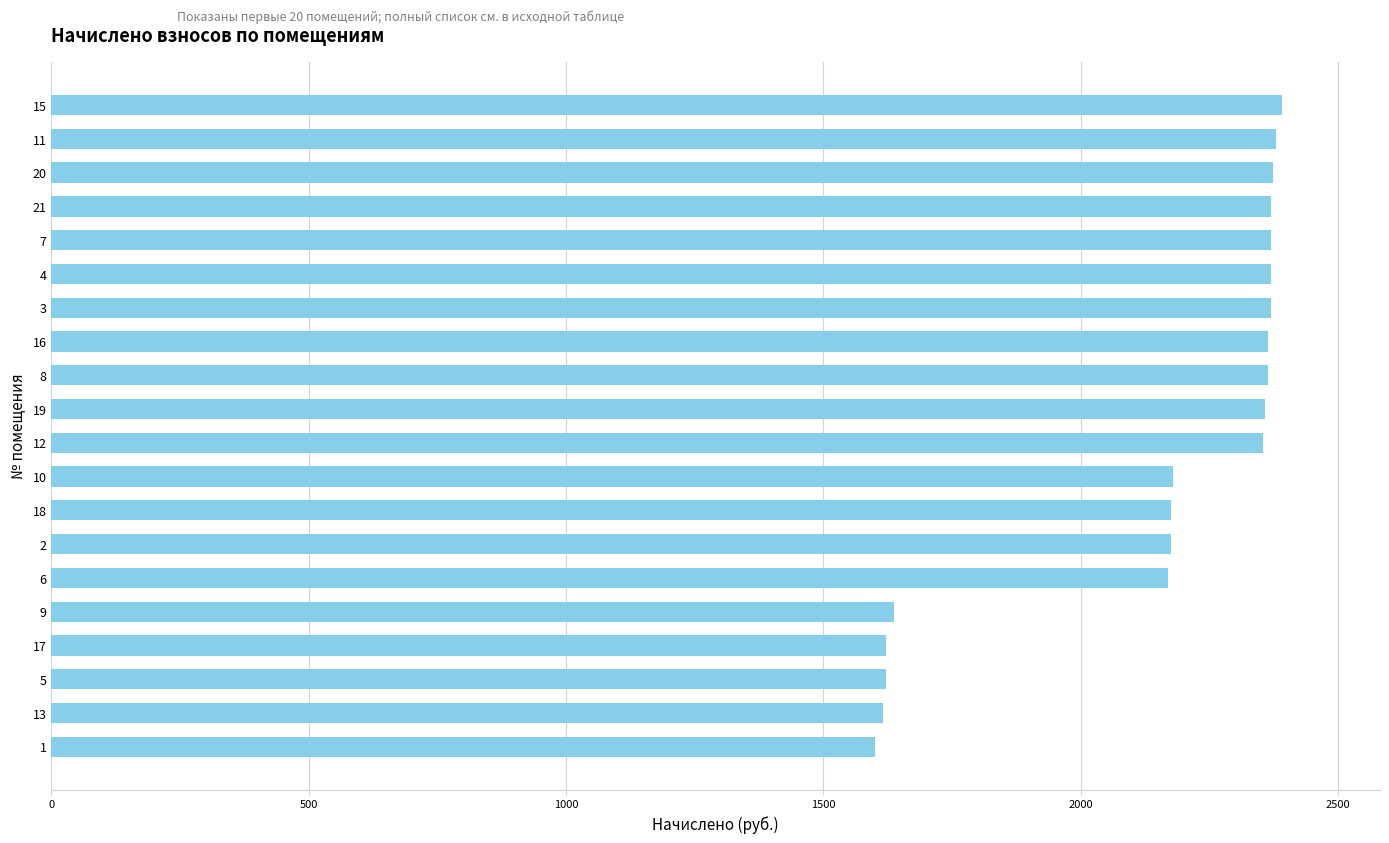

What is the difference between the second highest and second lowest values?

763.4